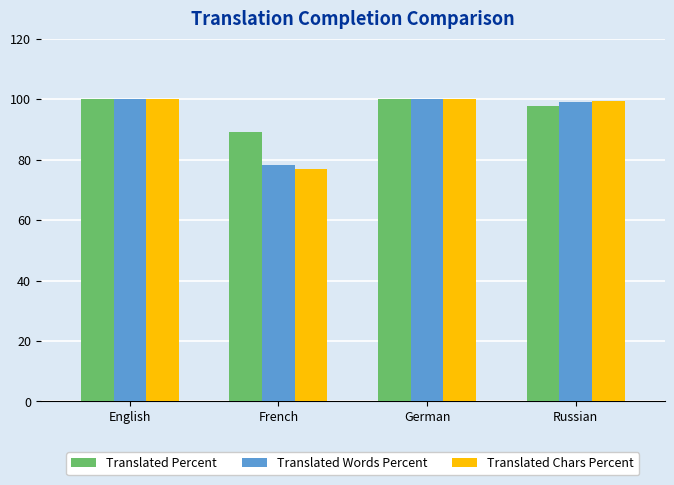

What is the total value across all series at Russian?

296.3